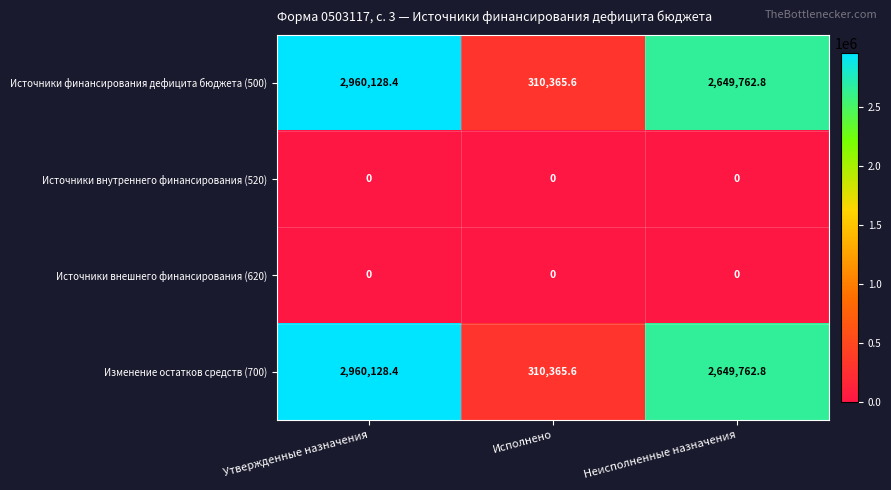

Rank the categories by Изменение остатков средств (700) value from highest to lowest.

Утвержденные назначения, Неисполненные назначения, Исполнено